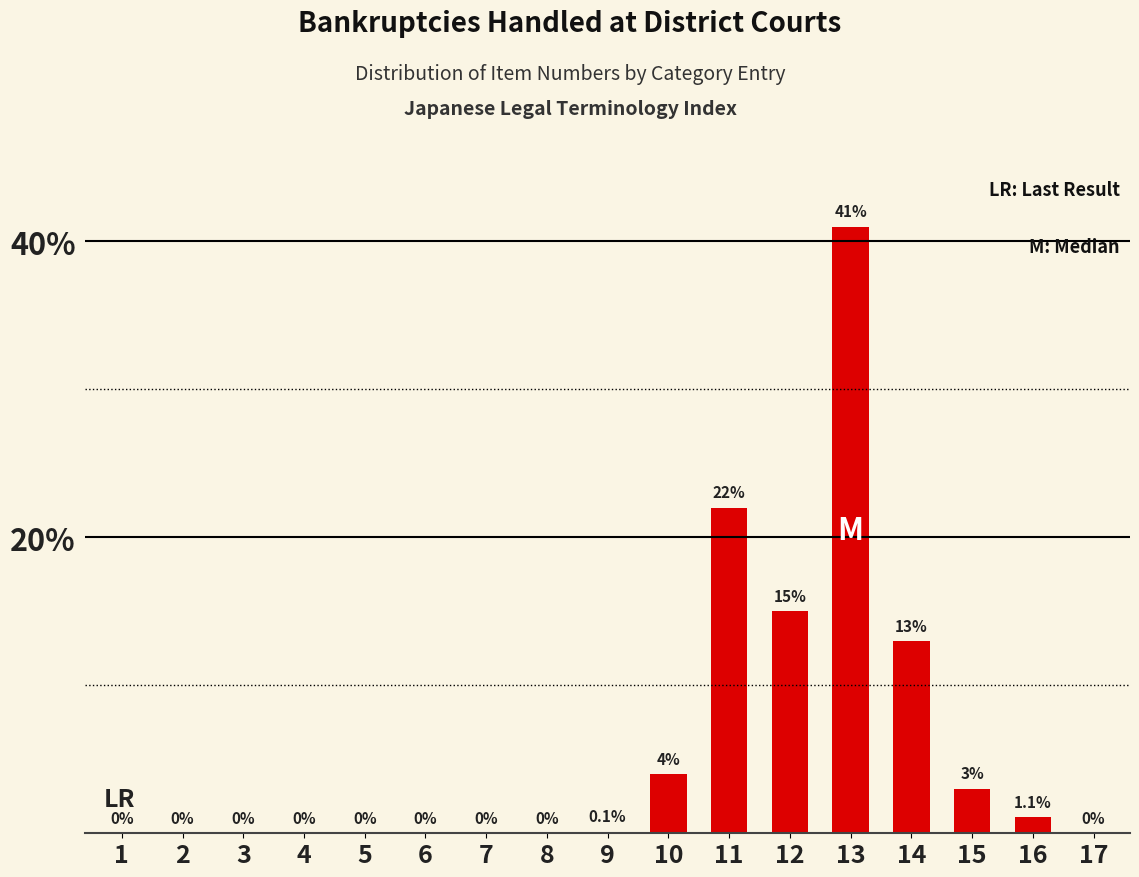

What is the greatest value displayed?

41.0